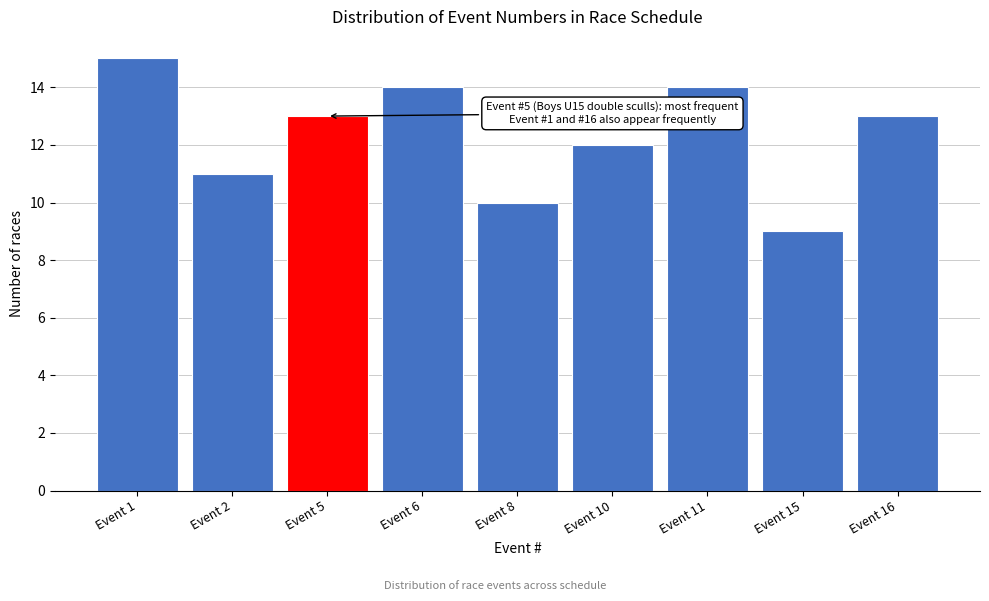

Reading left to right, transcribe all the data shown in this chart.

15	11	13	14	10	12	14	9	13